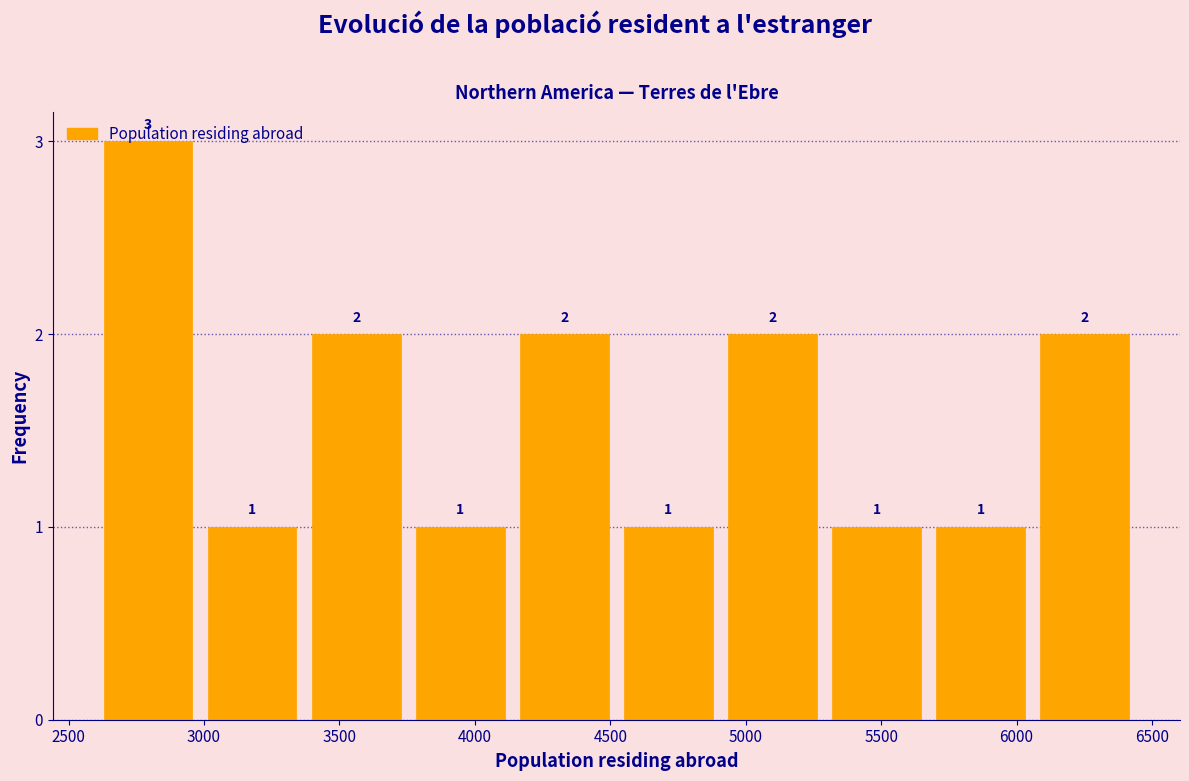

Reading left to right, list every bar in this chart as the range it spans on the x-axis followed by its height. The bar edges are not printed on the chart, so give them approximately, as read against the axis.

2600 to 3000: 3
3000 to 3350: 1
3350 to 3750: 2
3750 to 4150: 1
4150 to 4500: 2
4500 to 4900: 1
4900 to 5300: 2
5300 to 5650: 1
5650 to 6050: 1
6050 to 6450: 2